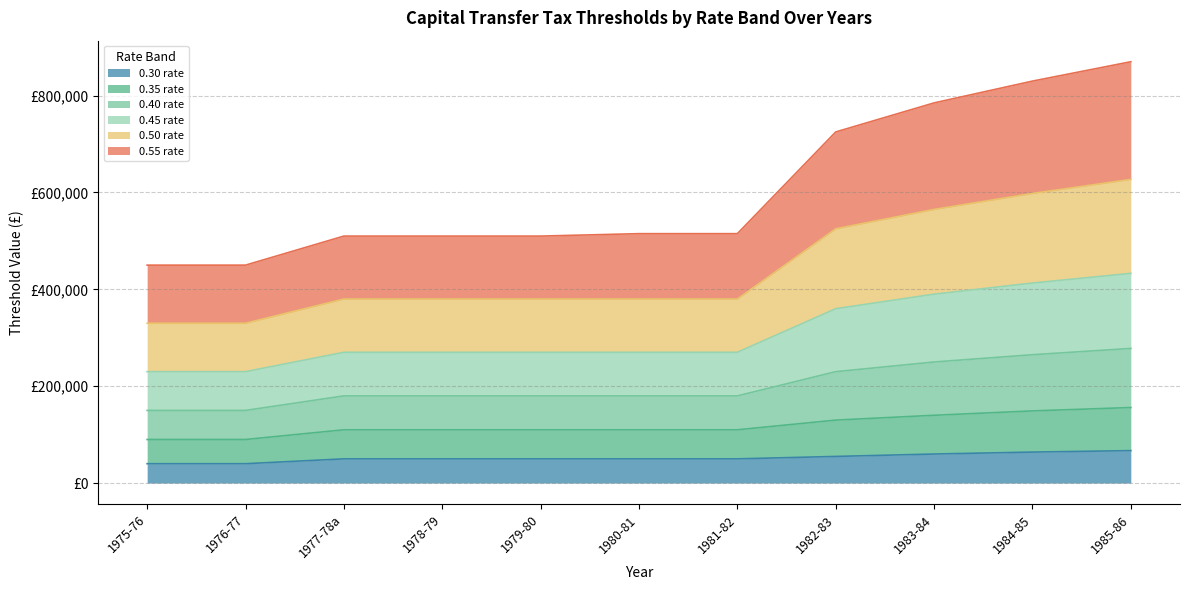

What is the difference between the maximum and minimum values in the 0.30 rate series?

27000